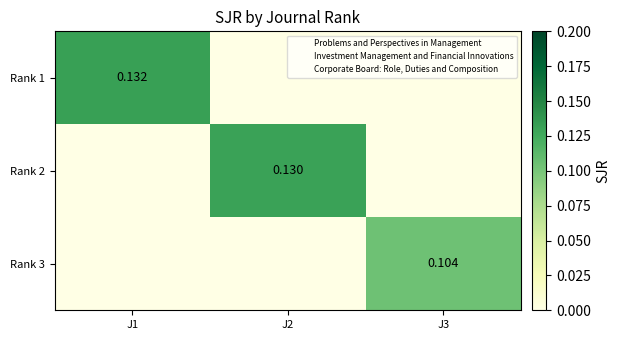

Which has a higher value, J2 or J1?

J1